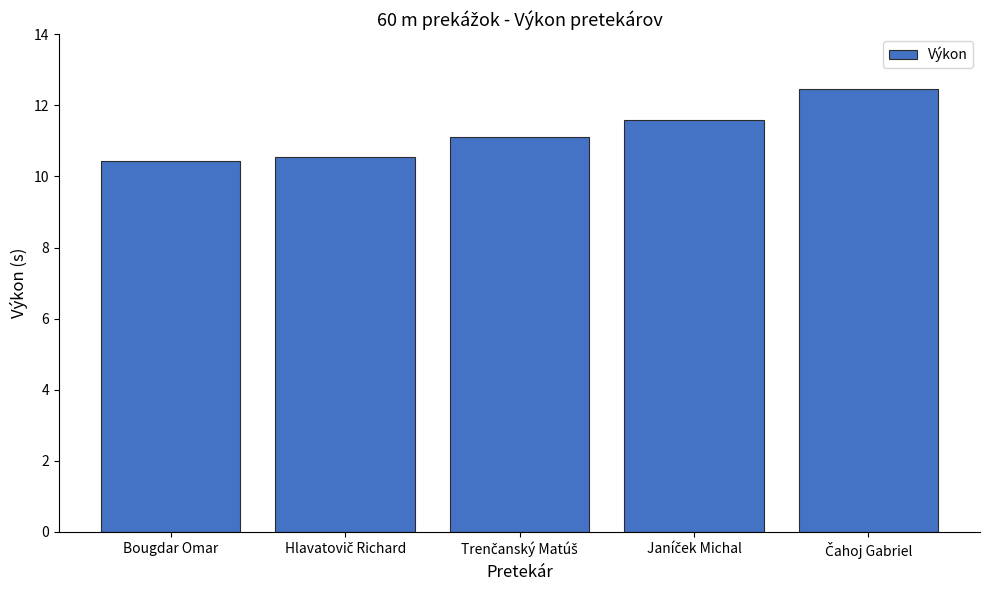

The value at Bougdar Omar is 6.5. True or false?

False